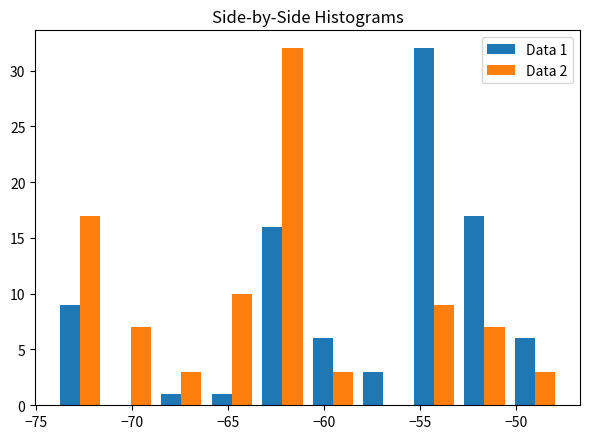

In the Data 1 series, which range on the x-axis has the tallest bar?

-55.5 to -53.0